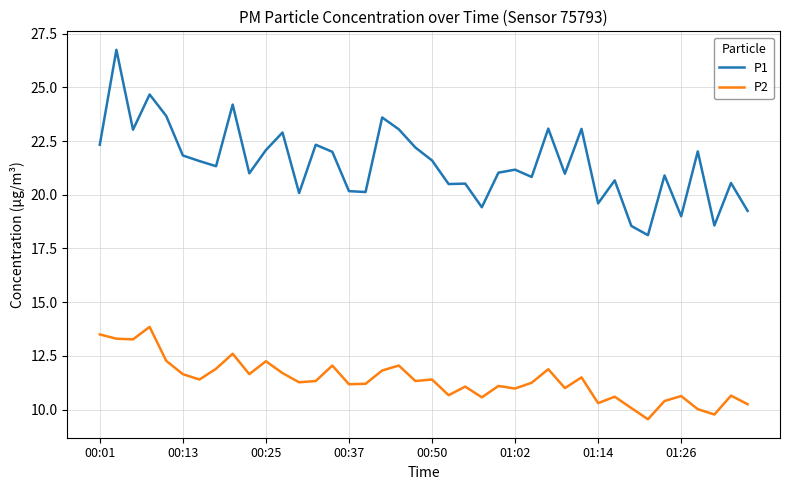

Is this an area chart (filled region under the line)?

No